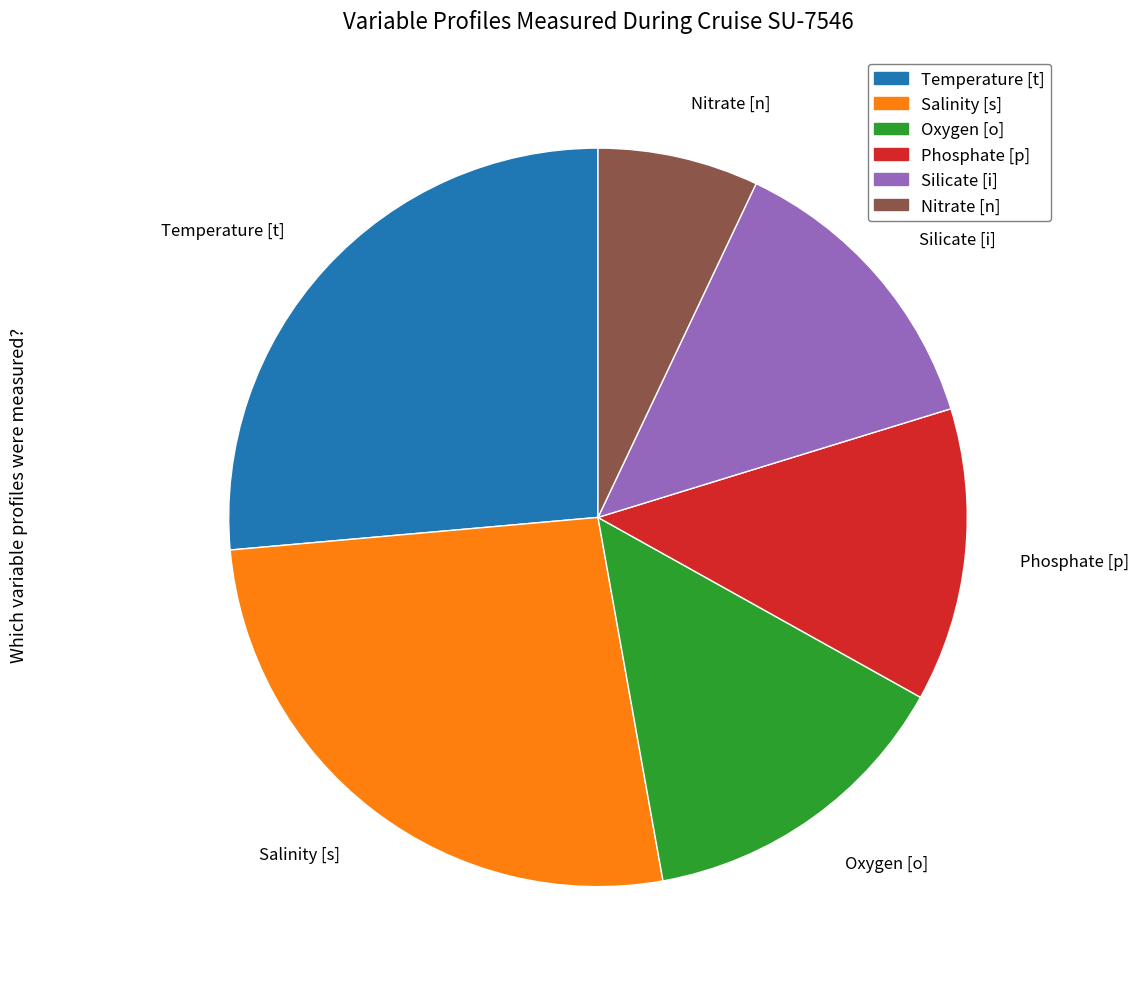

Which has a higher value, Temperature [t] or Nitrate [n]?

Temperature [t]